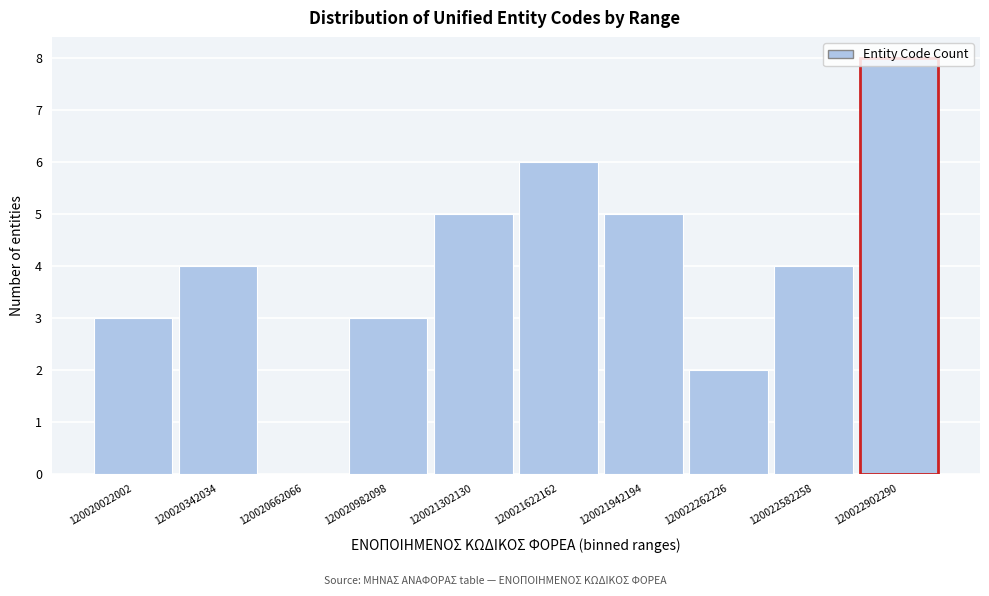

What is the greatest value displayed?

8